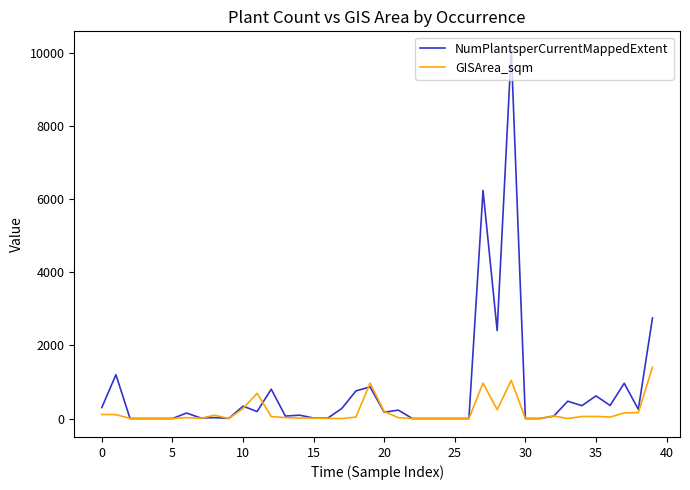

Which series has the largest total across all categories?

NumPlantsperCurrentMappedExtent